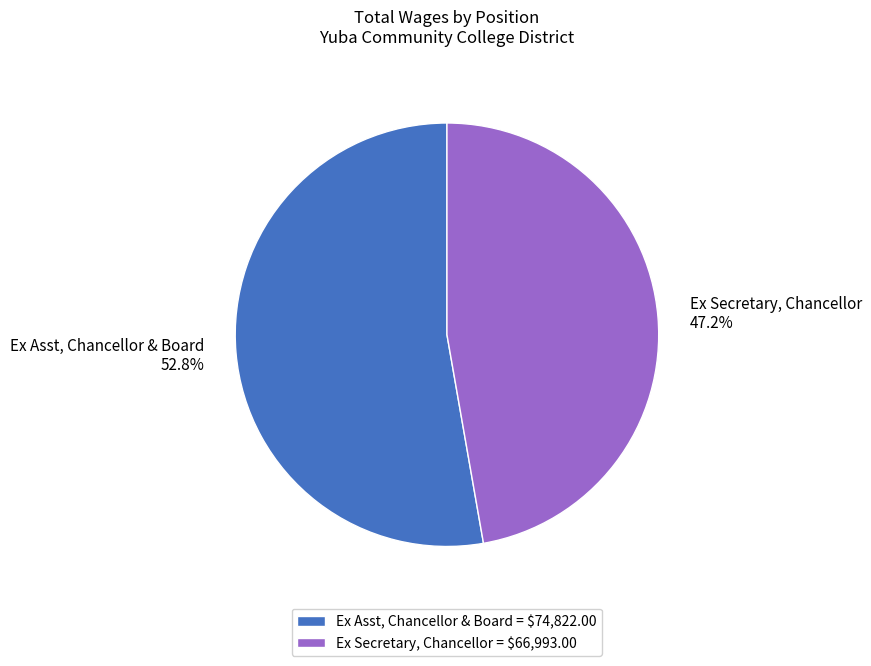

Which category has the biggest portion of the pie?

Ex Asst, Chancellor & Board